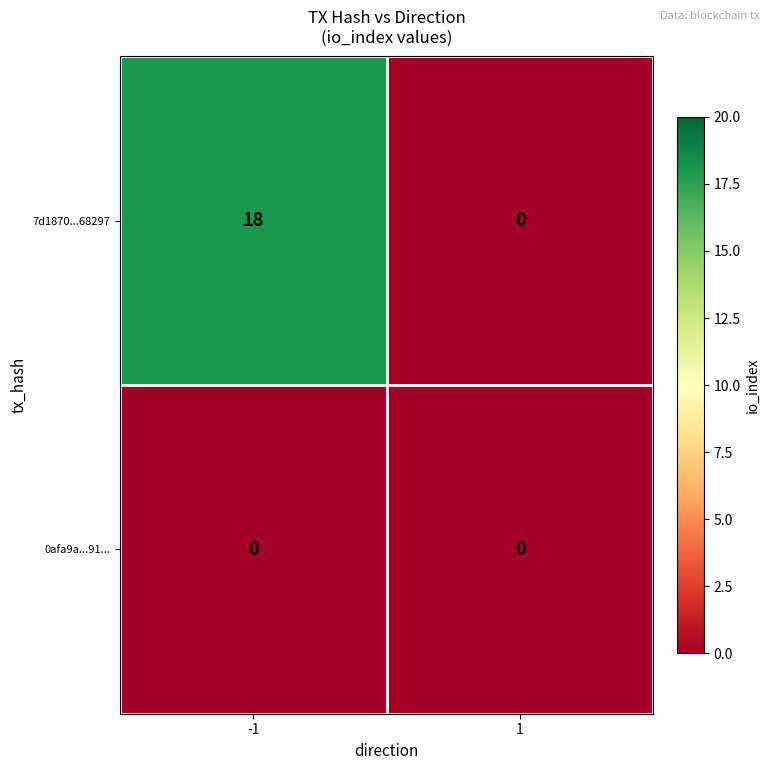

What is the average value of the 7d1870...68297 series?

9